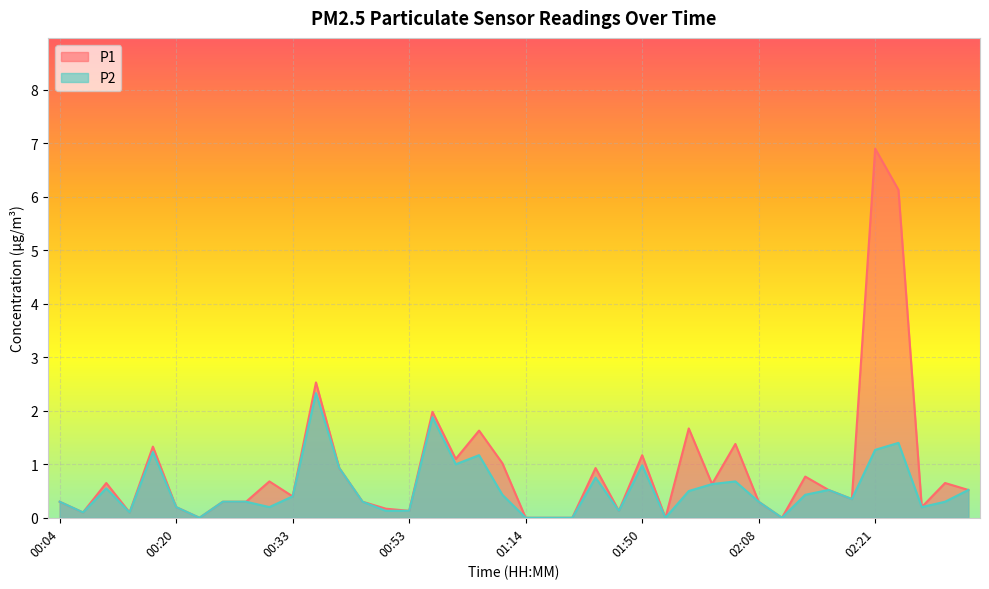

How many interior local peaks does the P1 series have?

13